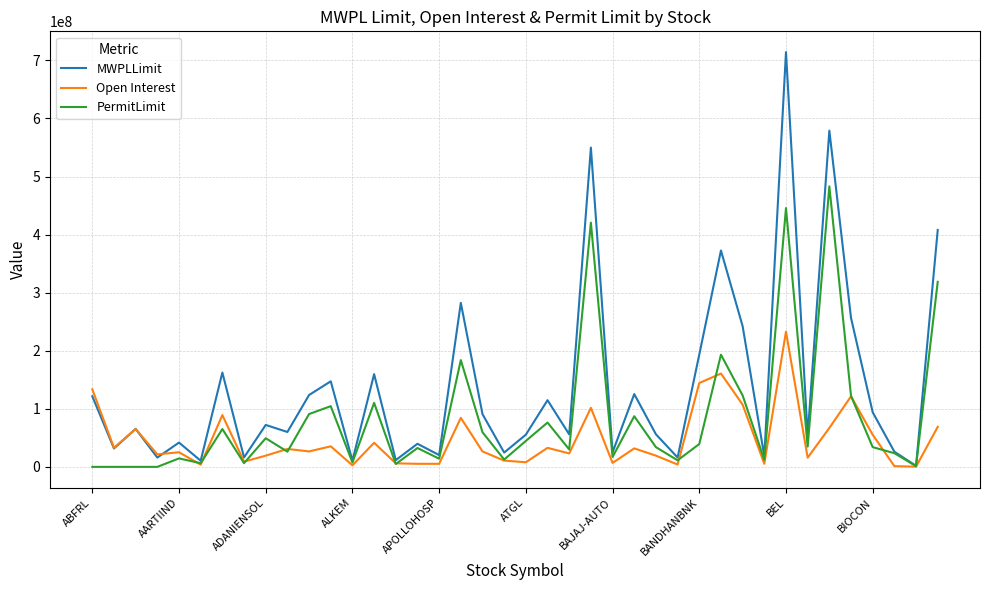

List the series in order of their overall mean, highest first.

MWPLLimit, PermitLimit, Open Interest